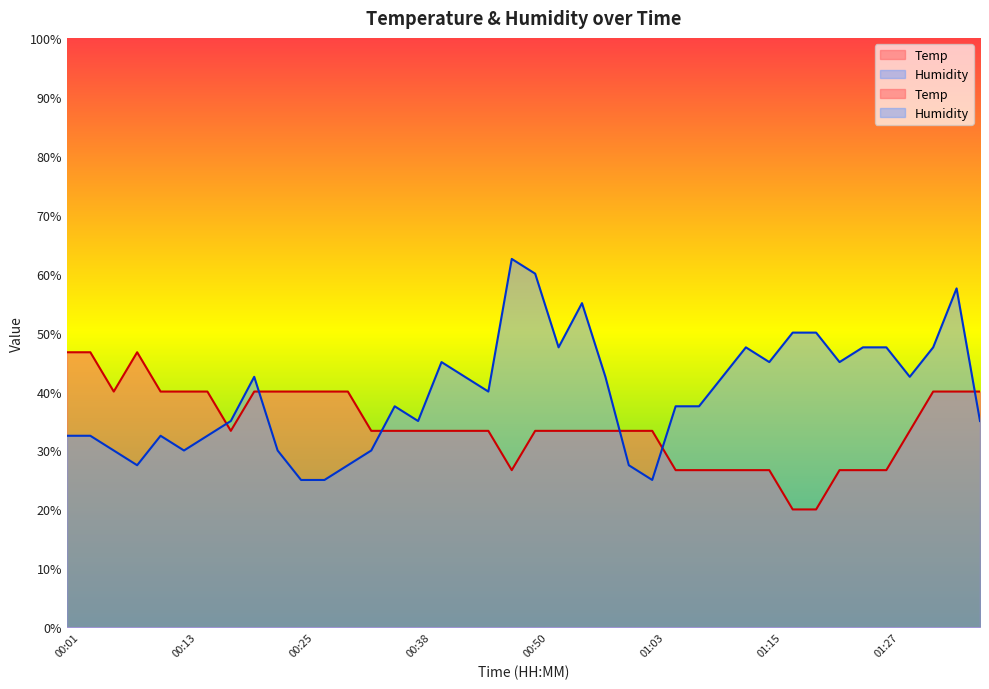

How many data points in Humidity are less than 39?

20